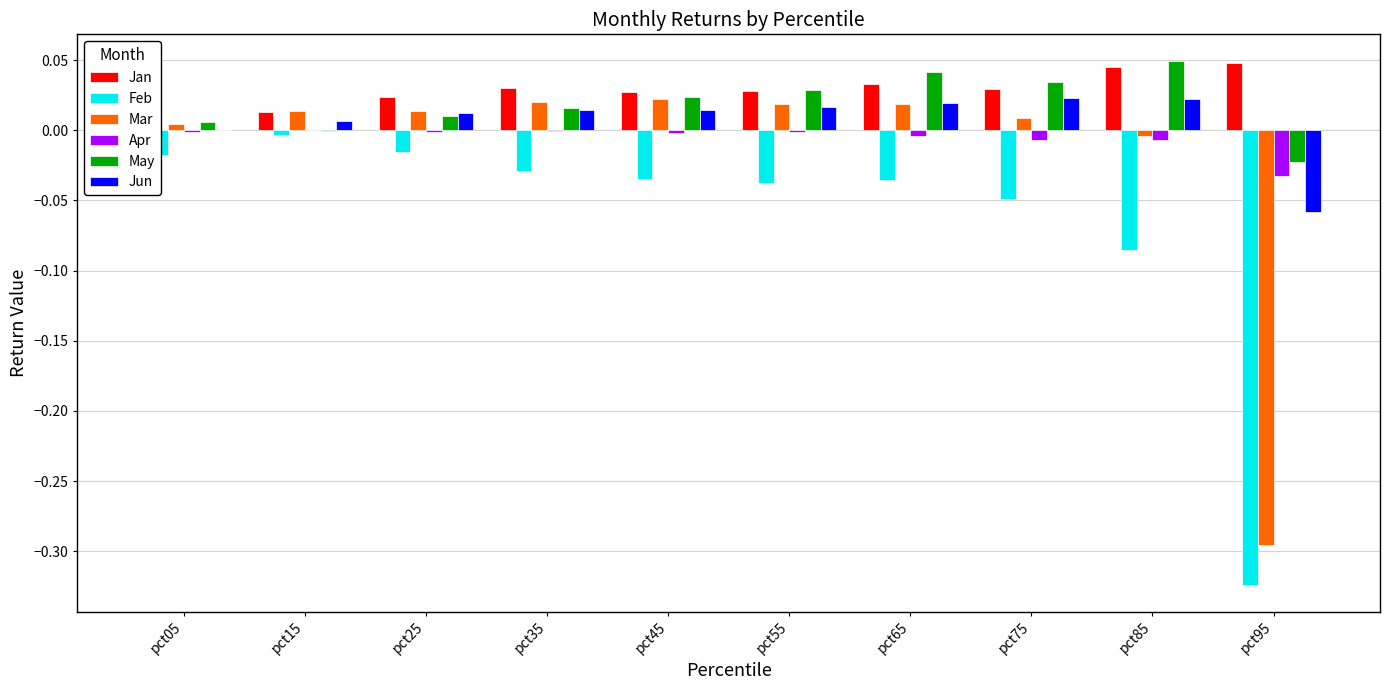

How many data points does each series have?

10